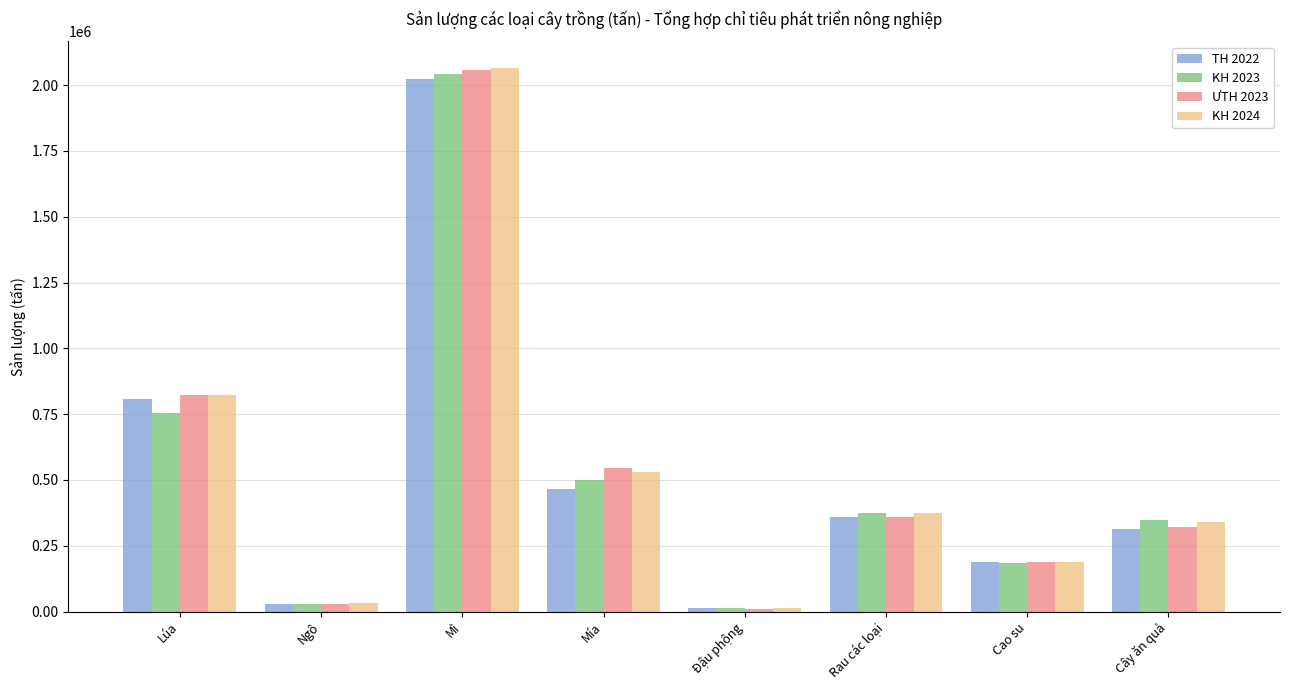

Is the value of KH 2024 at Lúa greater than the value of KH 2023 at Mì?

No